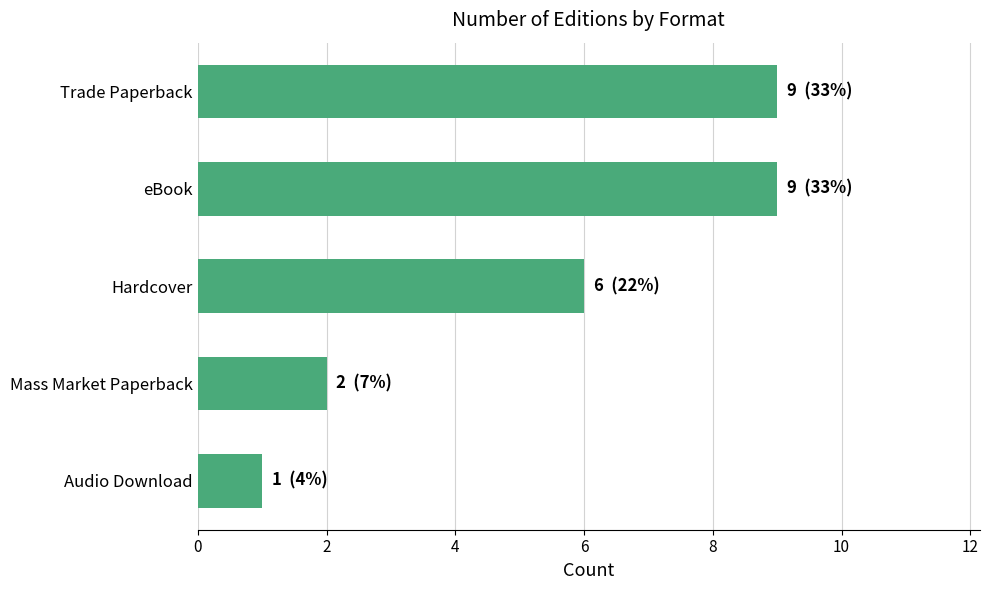

Reading top to bottom, list all the values displayed in this chart.

9	9	6	2	1